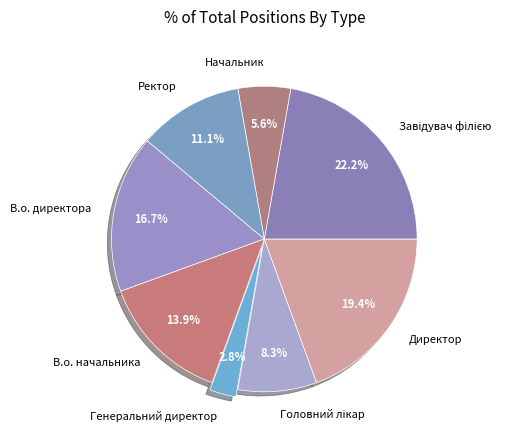

What is the smallest slice in the pie chart?

Генеральний директор